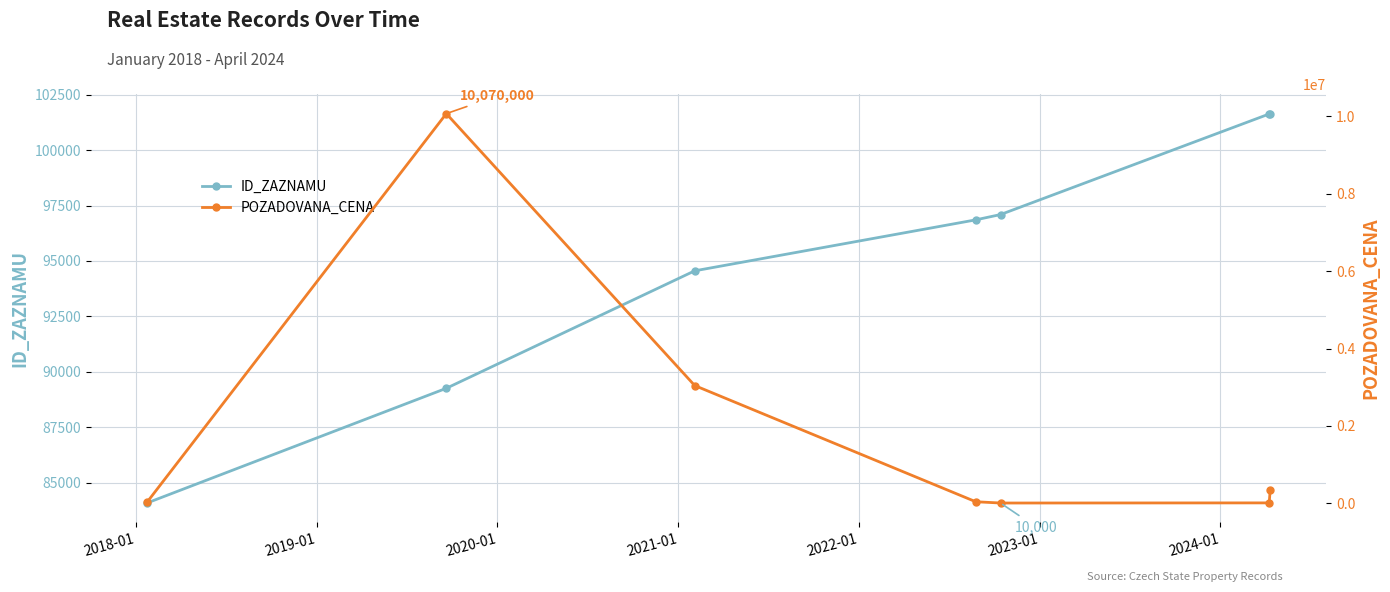

True or false: ID_ZAZNAMU has more than 2 points higher than both neighbors.

False